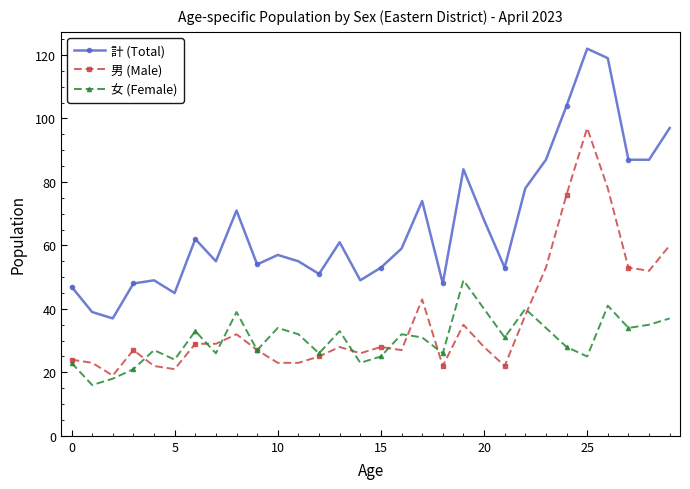

True or false: 女 (Female) has more than 1 interior local peaks.

True